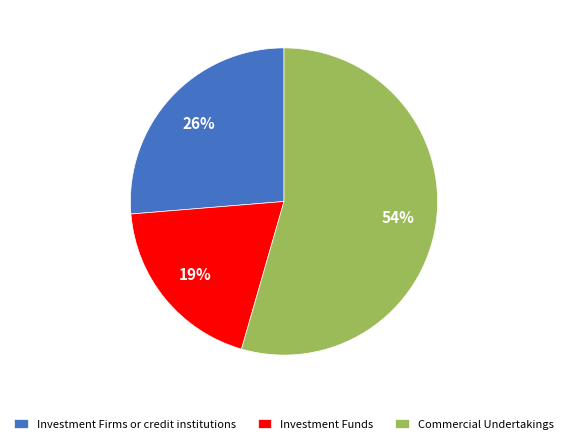

Rank the categories by value from lowest to highest.

Investment Funds, Investment Firms or credit institutions, Commercial Undertakings